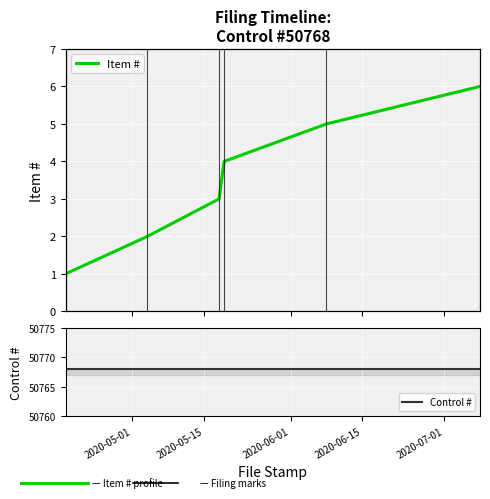

The value at 2020-04-18 is 1. True or false?

True